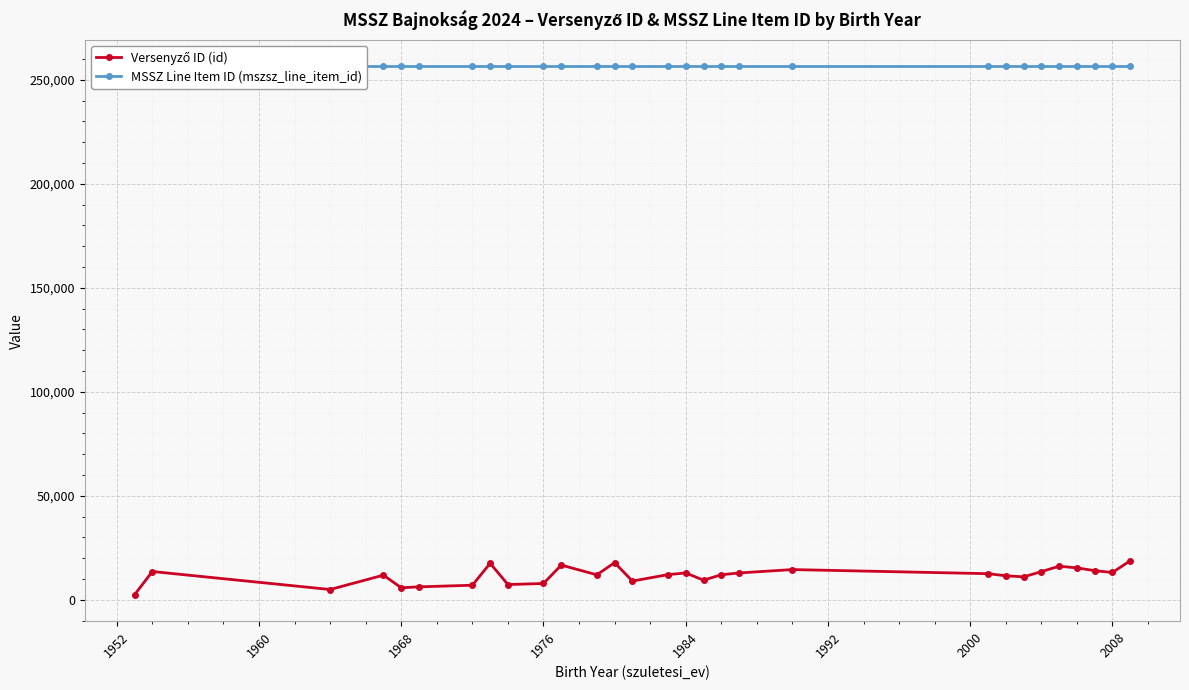

How many interior local valleys does the Versenyző ID (id) series have?

8